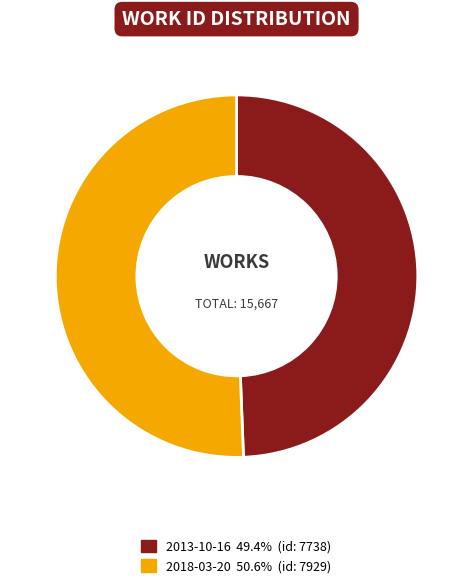

Count the number of slices in the pie.

2